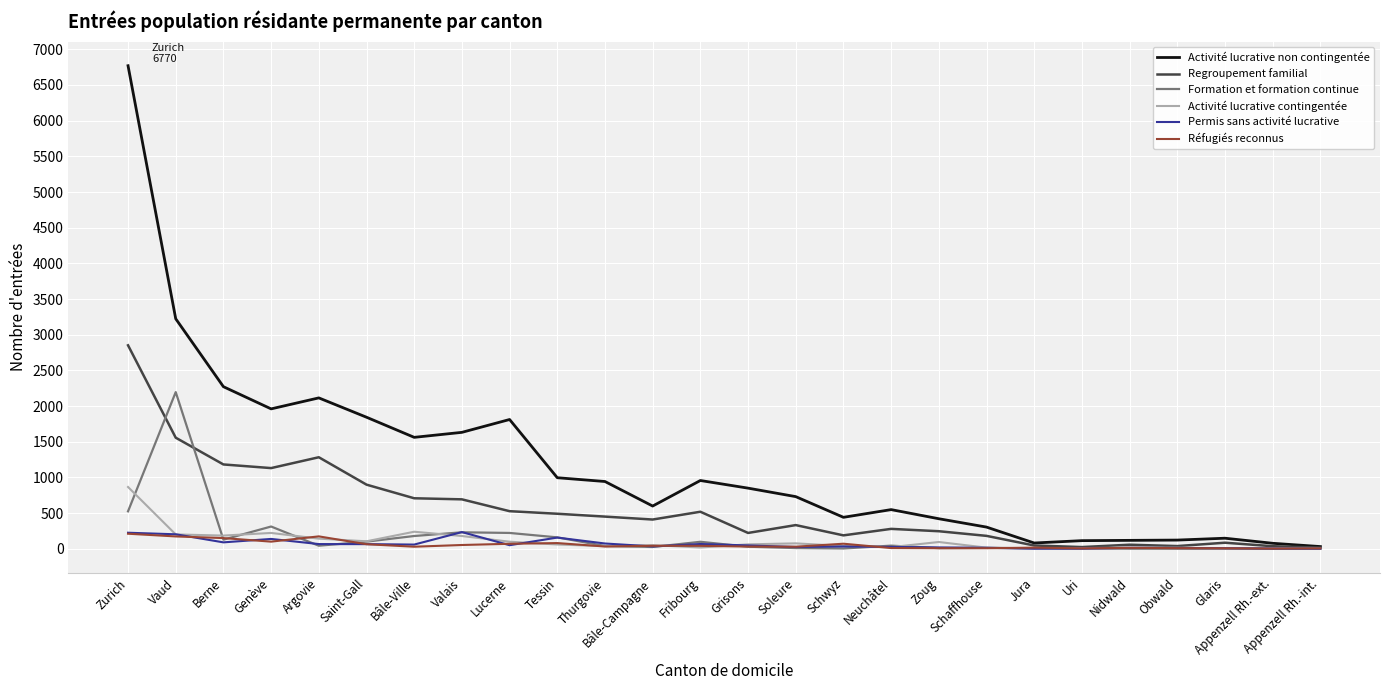

Is it true that Permis sans activité lucrative equals 0 at Appenzell Rh.-int.?

True